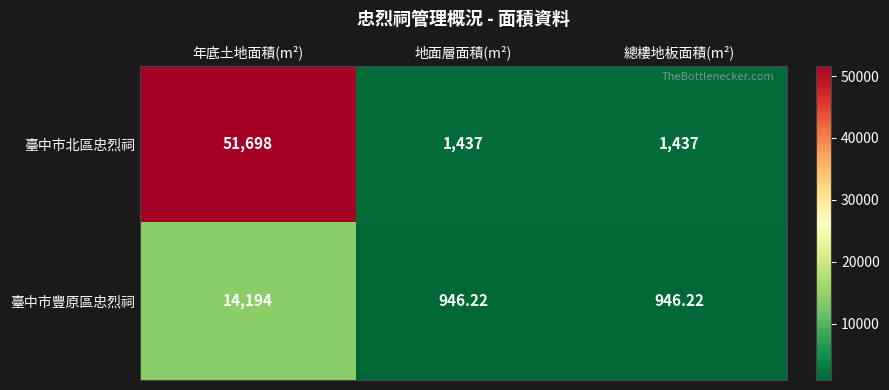

At which category is the sum across all series the highest?

年底土地面積(m²)